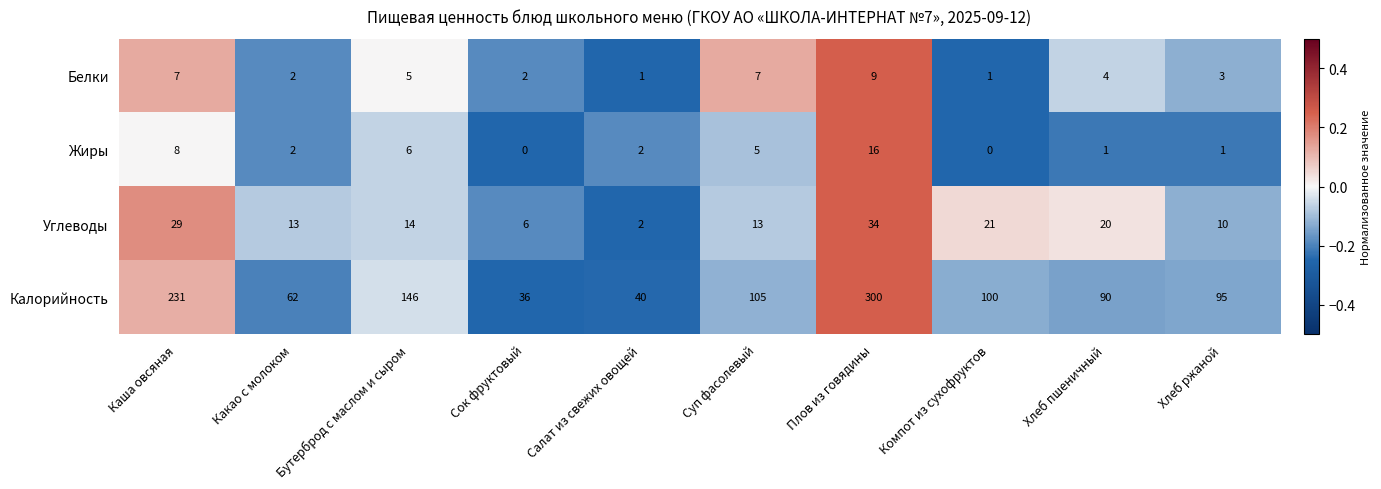

Rank the series at Суп фасолевый from lowest to highest value.

Жиры, Белки, Углеводы, Калорийность